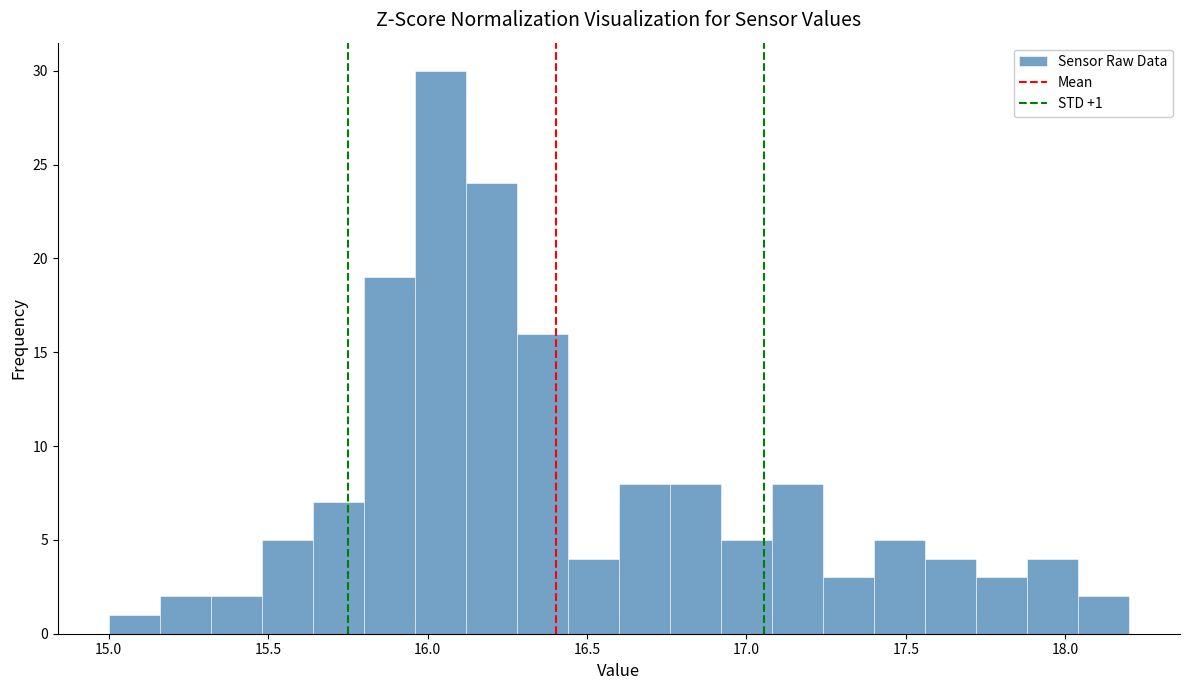

Read against the x-axis, roughly where is the centre of the tallest bar?

16.05